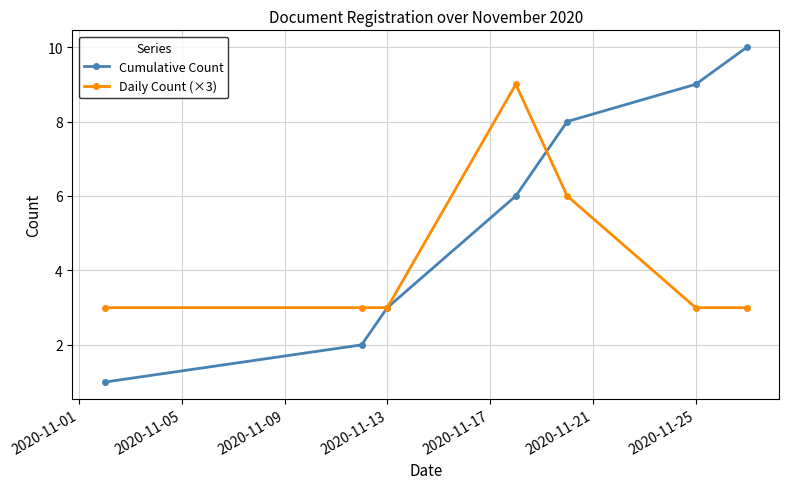

List the series in order of their overall mean, lowest first.

Daily Count (×3), Cumulative Count